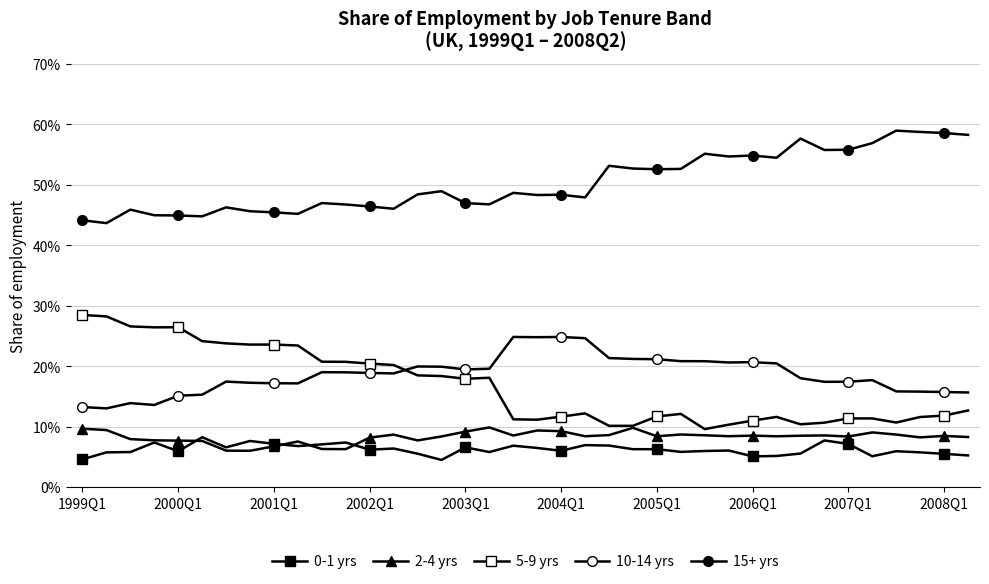

Does the chart have visible grid lines?

Yes